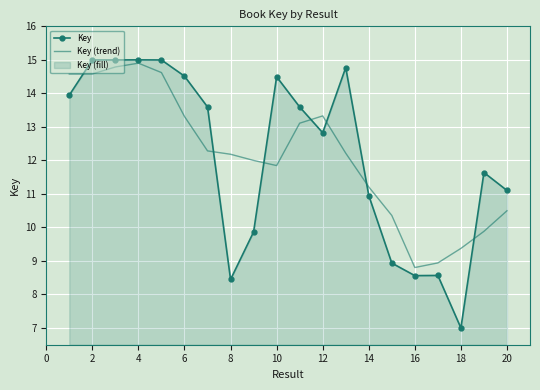

What is the difference between the Key (trend) values at 20 and 18?

1.1